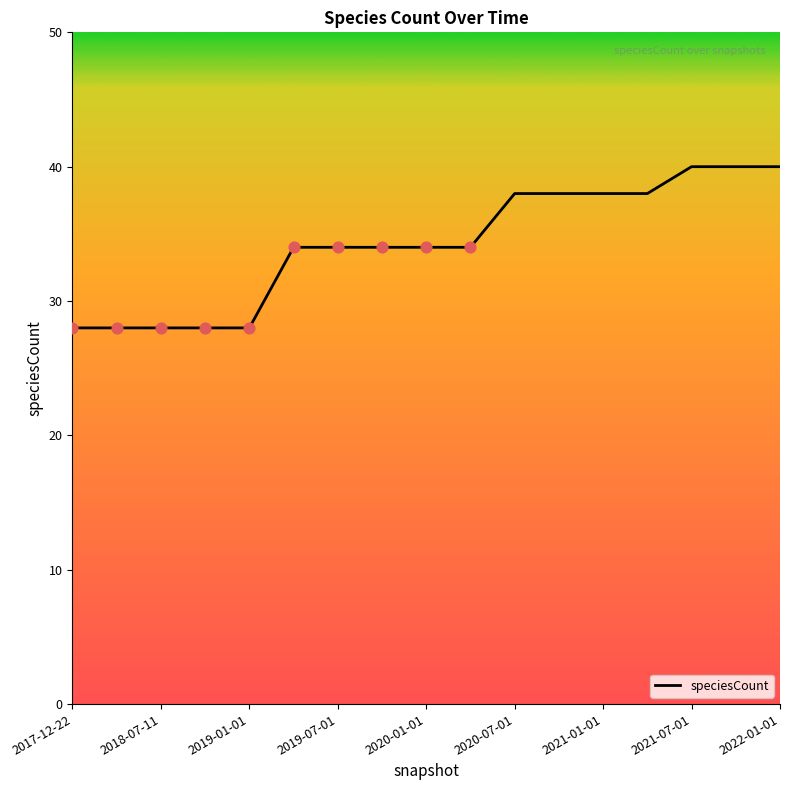

What is the maximum value shown in the chart?

40